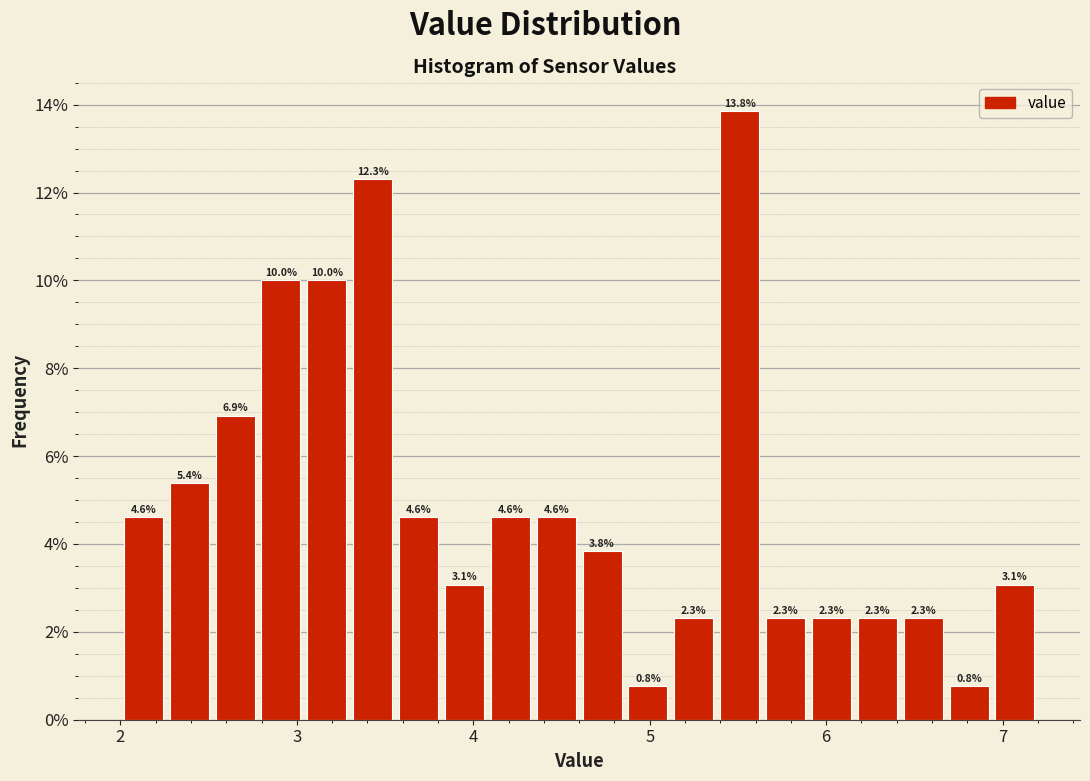

Read against the x-axis, roughly where is the centre of the tallest bar?

5.5